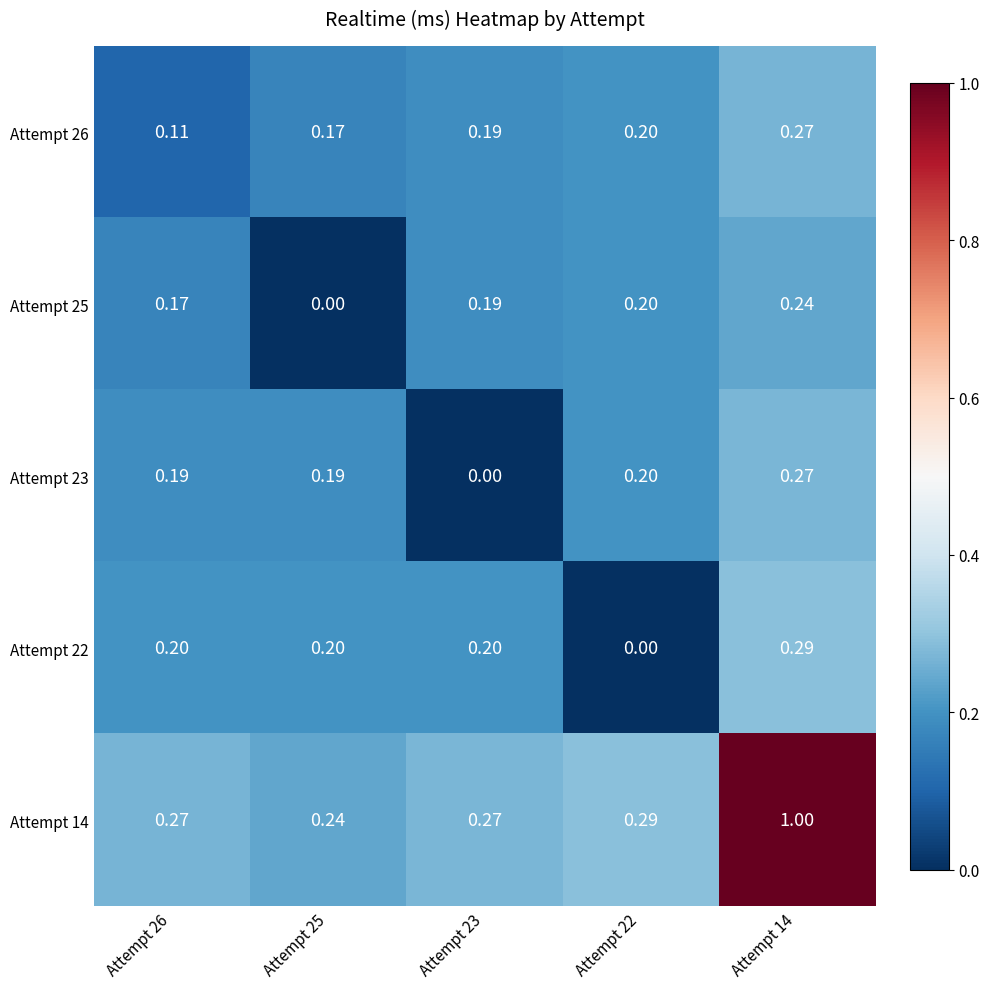

Which series has the largest range (max minus min)?

Attempt 14